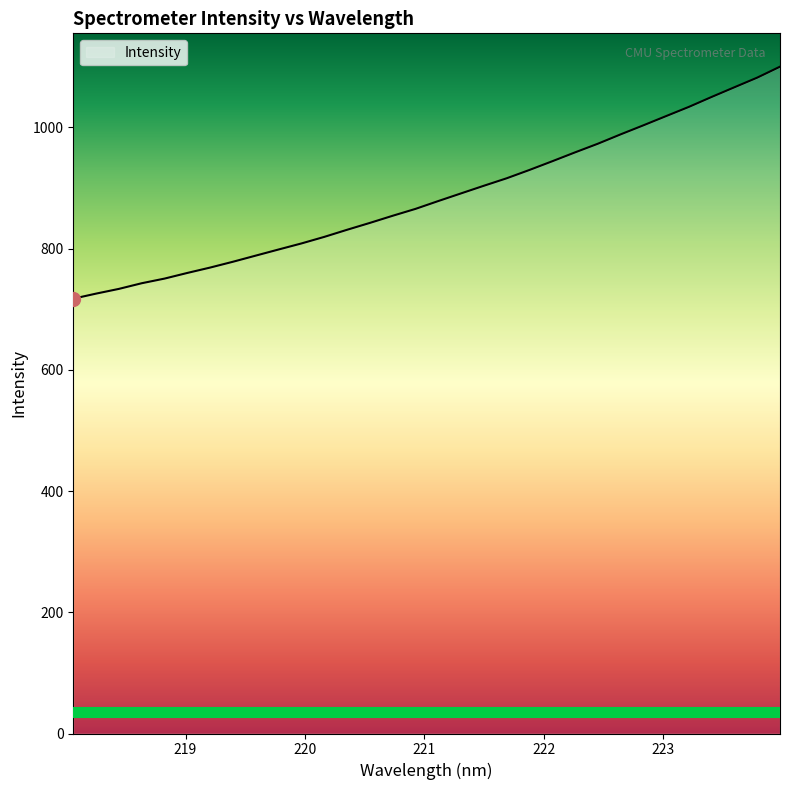

What is the maximum value shown in the chart?

1100.3